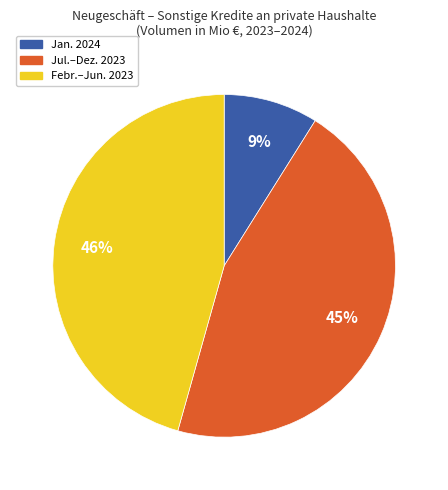

Is there any slice that represents more than half of the pie?

No